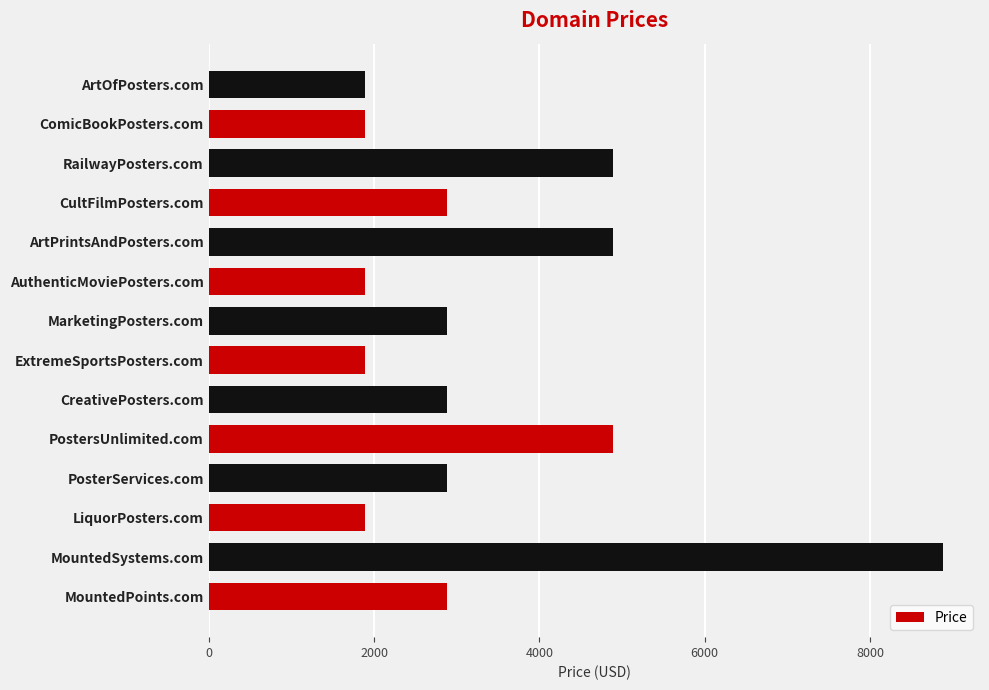

Count the number of data series in this chart.

1